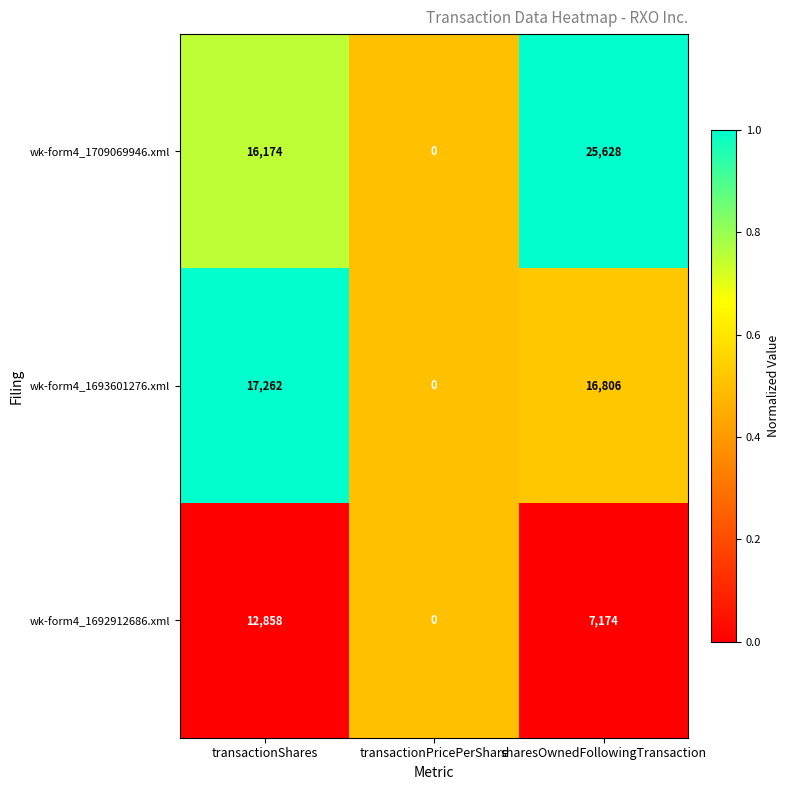

How many wk-form4_1692912686.xml values are between 0 and 12858?

3